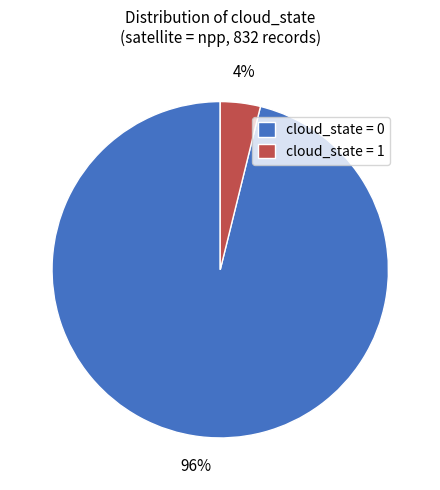

Rank the categories by value from lowest to highest.

cloud_state = 1, cloud_state = 0